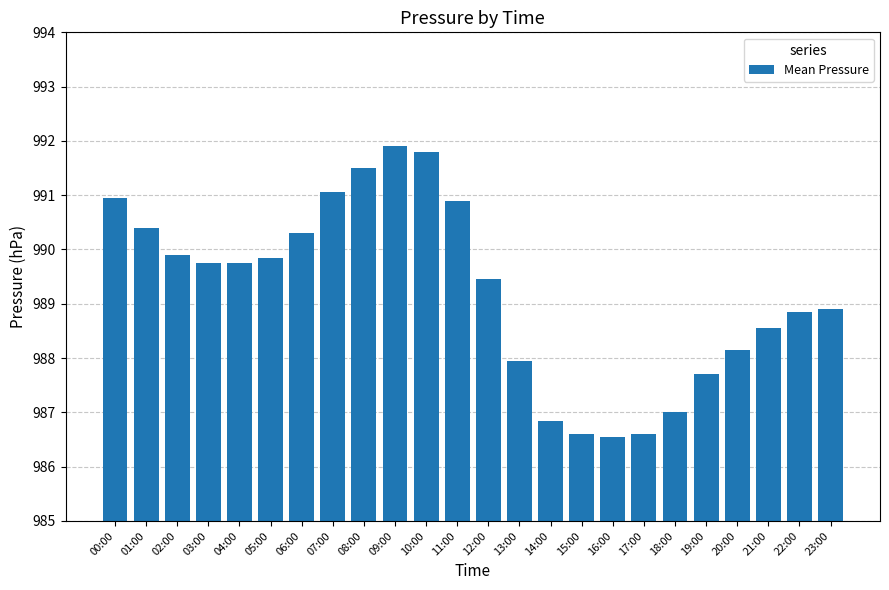

What is the value of the 7th bar from the left?

990.3